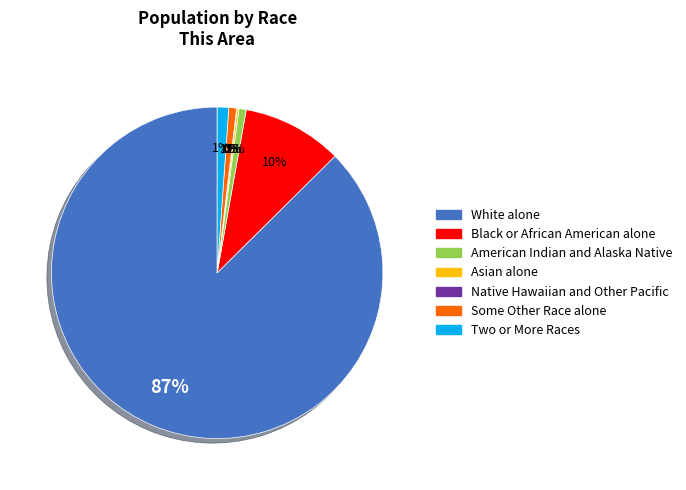

To the nearest percent, what percentage of the pie is Some Other Race alone?

1%